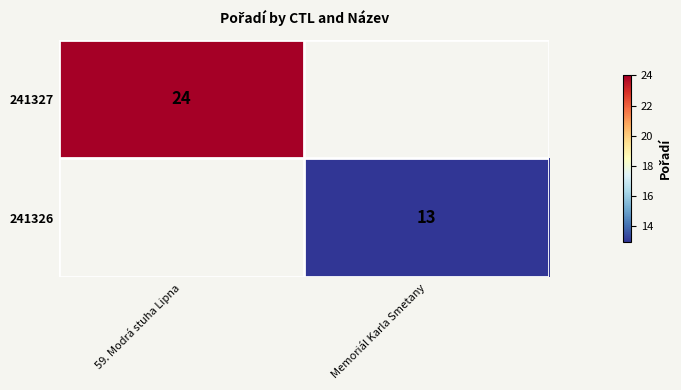

Is it true that 241327 equals 34 at 59. Modrá stuha Lipna?

False